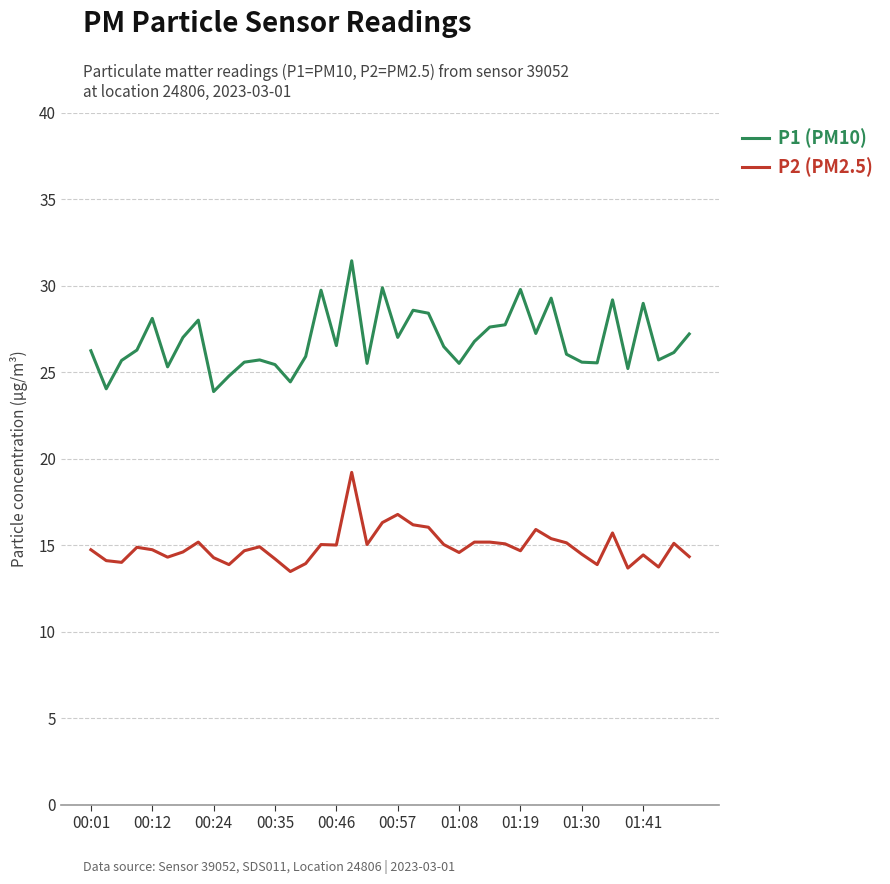

Rank the series by their average value, from lowest to highest.

P2 (PM2.5), P1 (PM10)